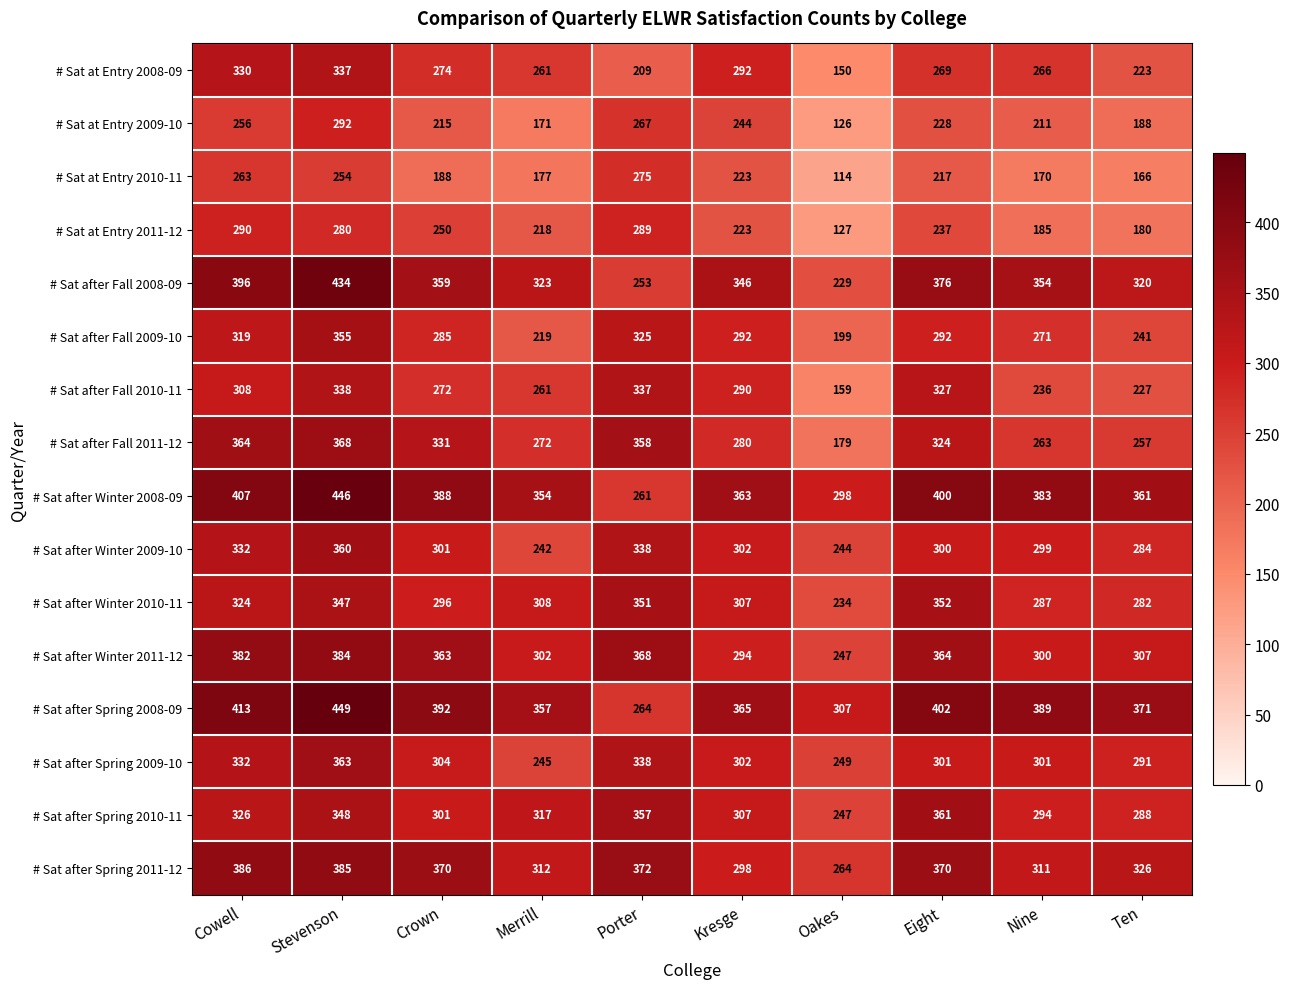

At which category does the chart reach its peak across all series?

Stevenson